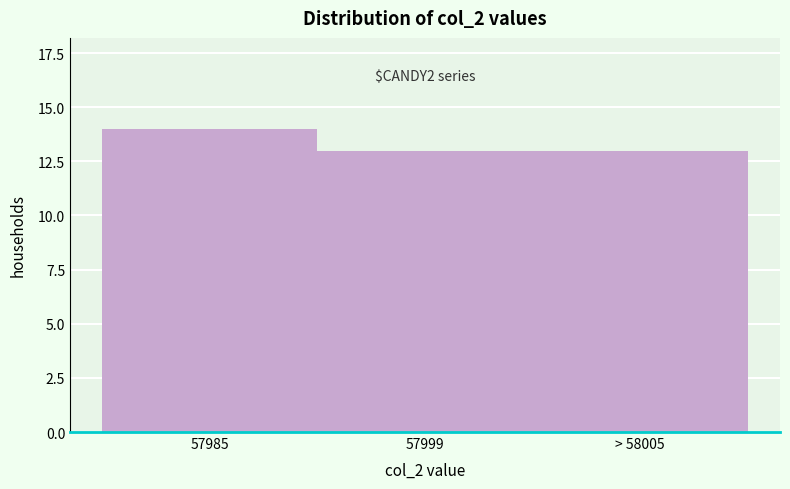

Reading left to right, transcribe all the data shown in this chart.

14	13	13